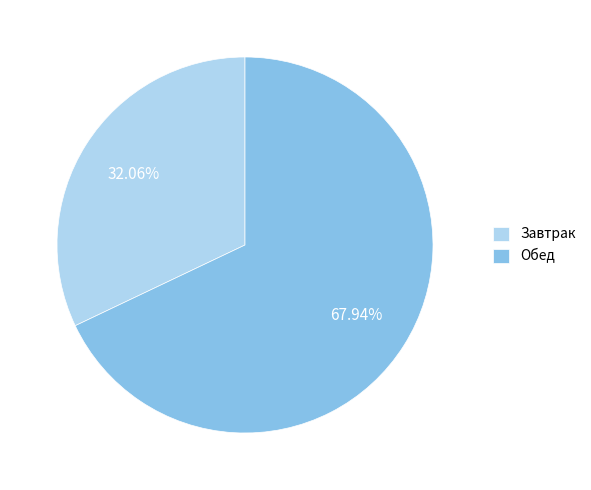

Which has a higher value, Обед or Завтрак?

Обед